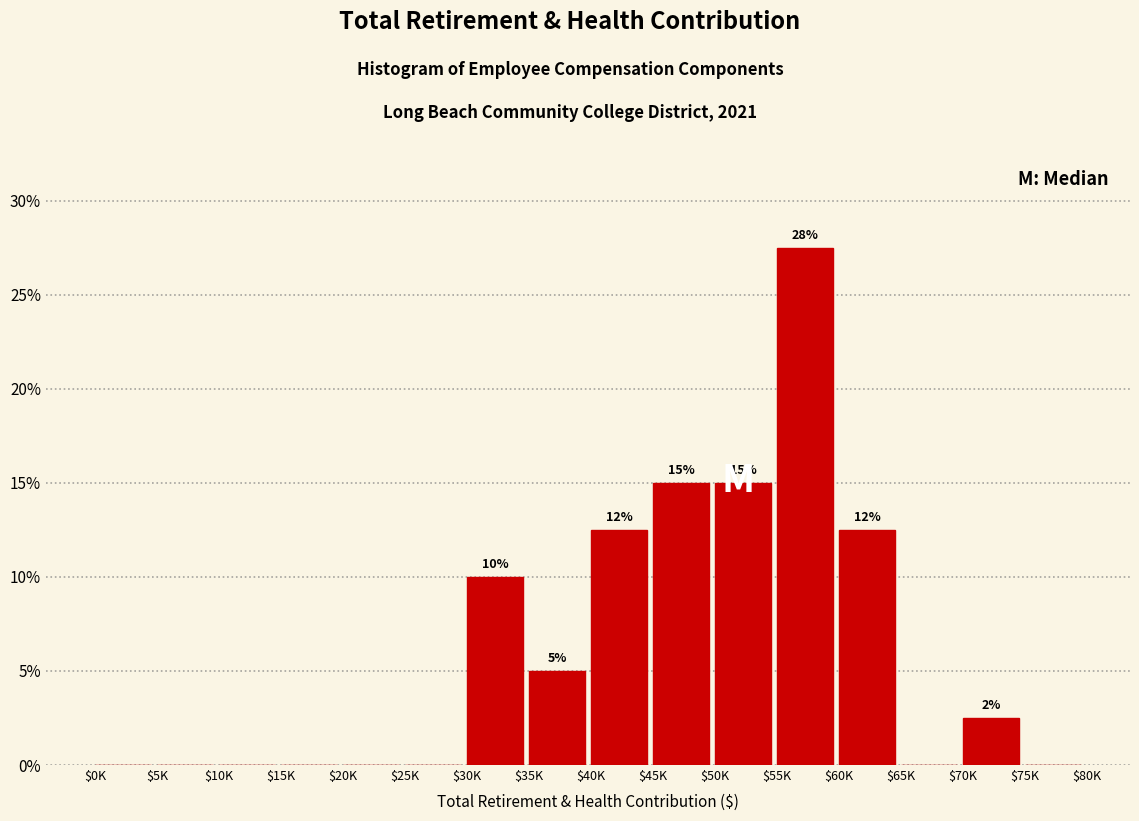

Is it true that the value at $55K is 9.1?

False